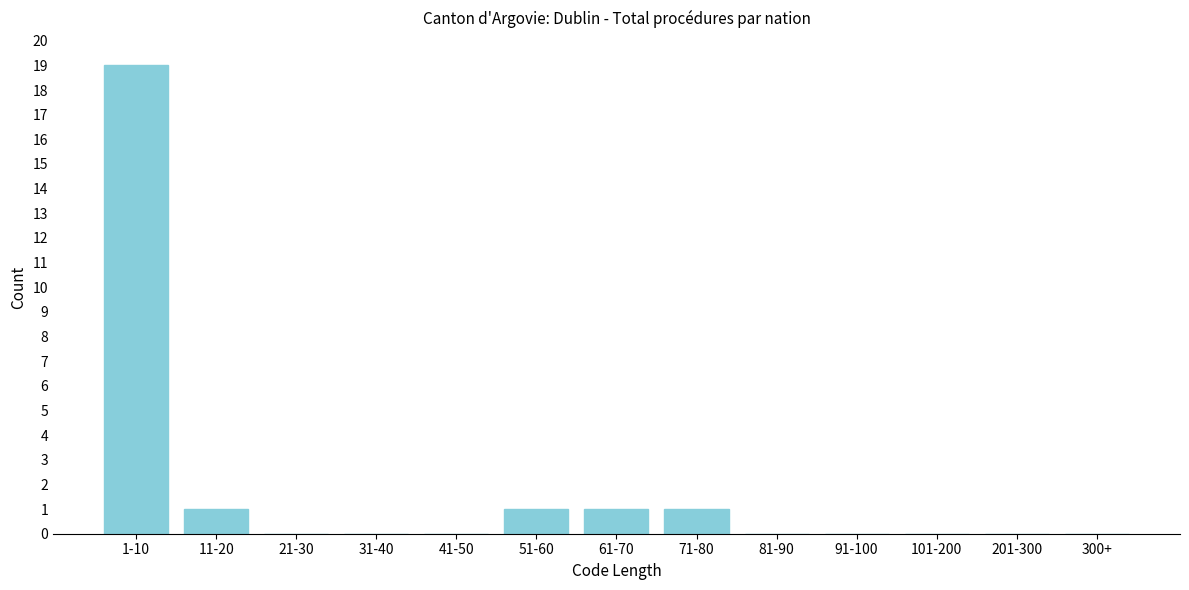

Reading left to right, transcribe all the data shown in this chart.

1-10=19	11-20=1	21-30=0	31-40=0	41-50=0	51-60=1	61-70=1	71-80=1	81-90=0	91-100=0	101-200=0	201-300=0	300+=0